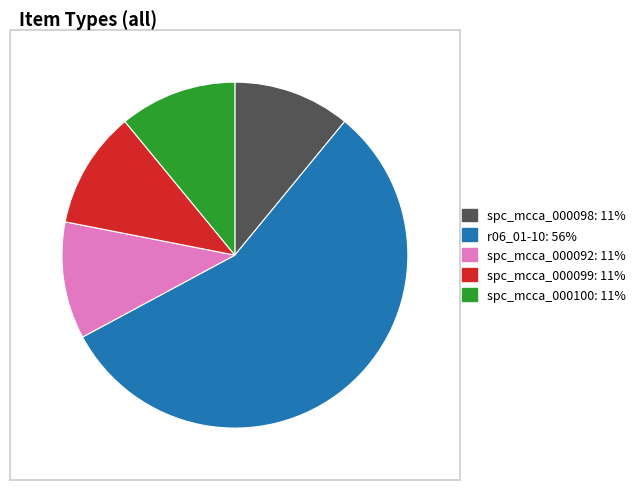

Is spc_mcca_000092 the majority of the pie?

No